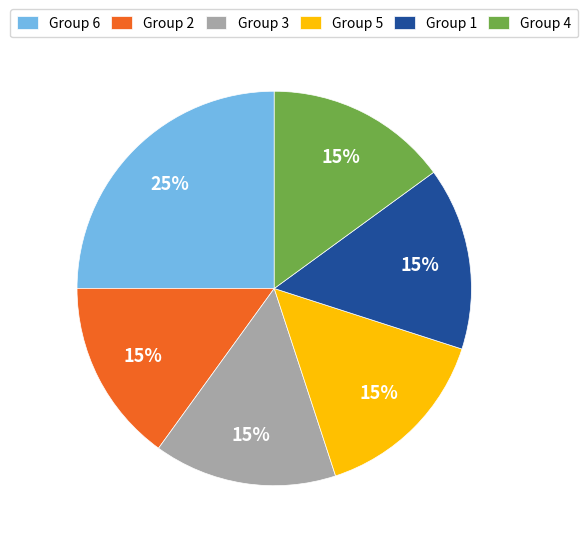

True or false: Group 3 accounts for 15% of the total.

True